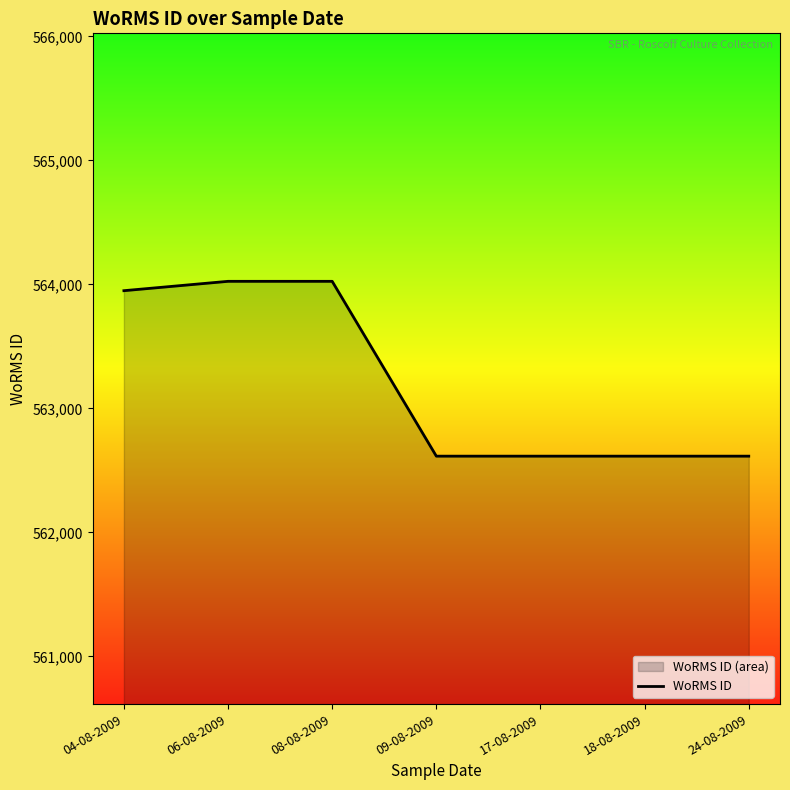

Reading left to right, list all the values displayed in this chart.

563949.5	564025.0	564025.0	562615.0	562615.0	562615.0	562615.0